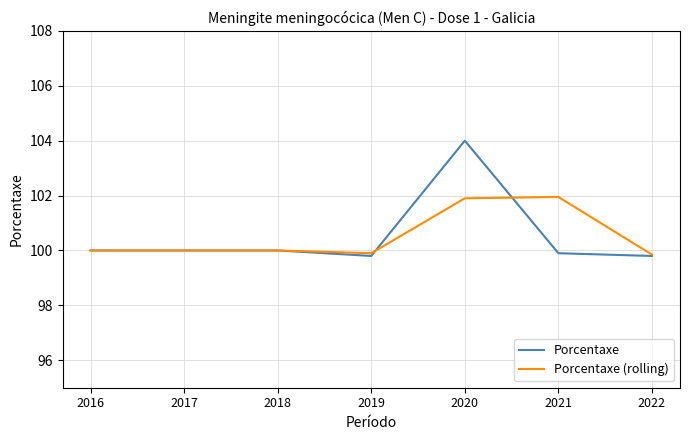

Which series has the largest range (max minus min)?

Porcentaxe